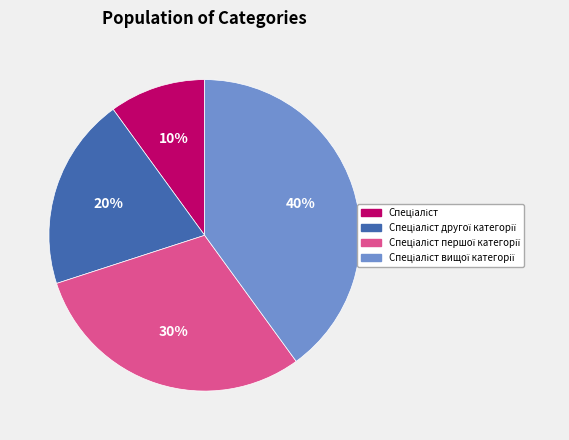

Is there a majority slice in this chart?

No